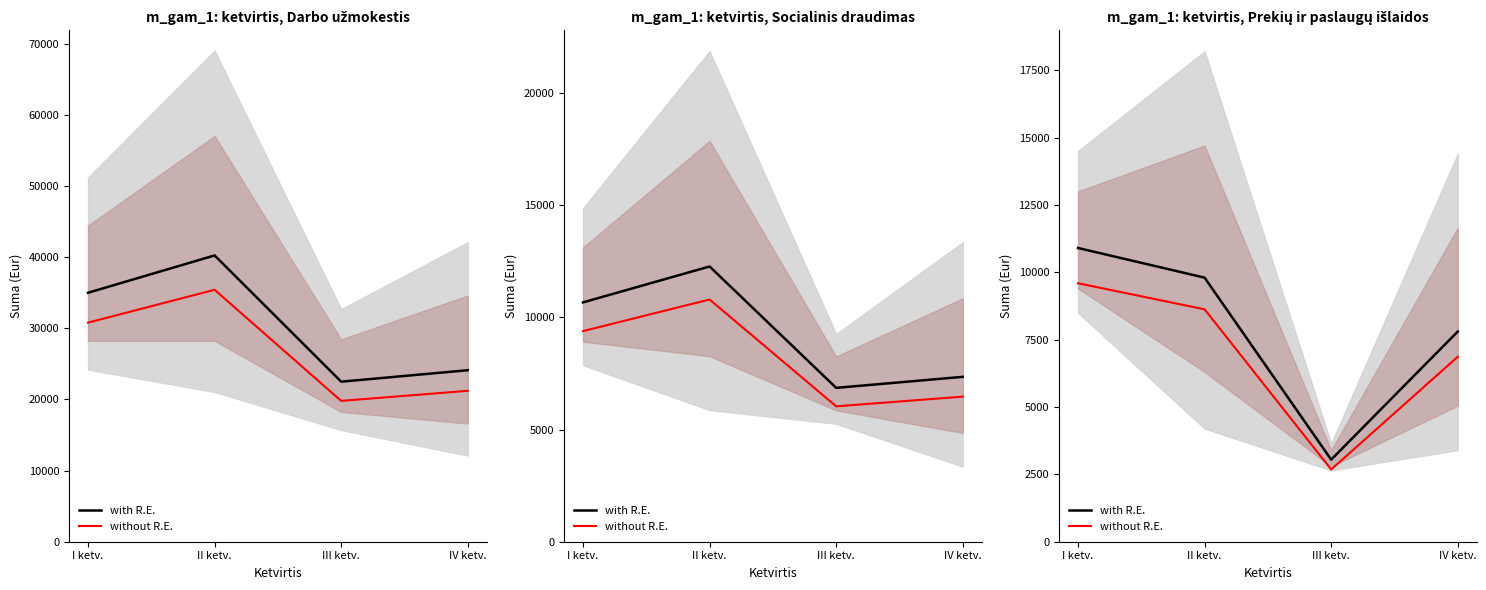

At which category does the chart reach its peak across all series?

I ketv.